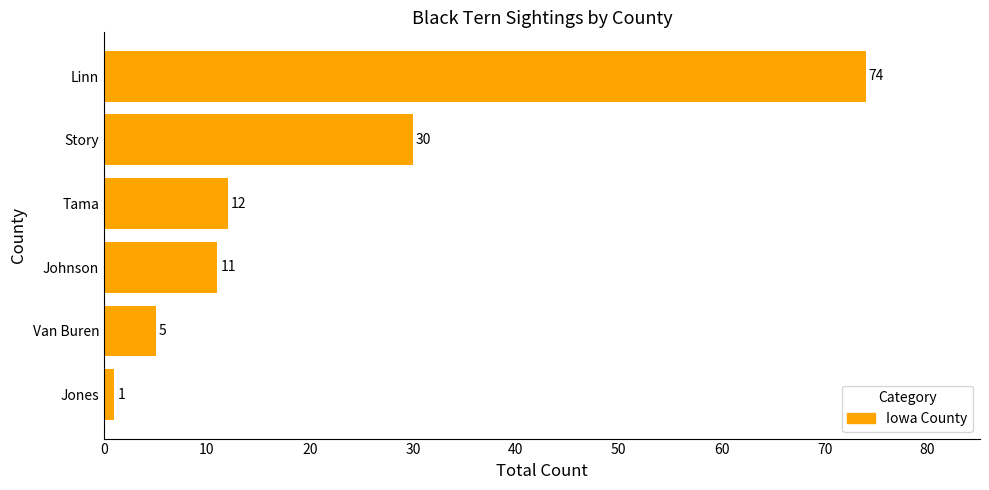

How many bars are there in total?

6